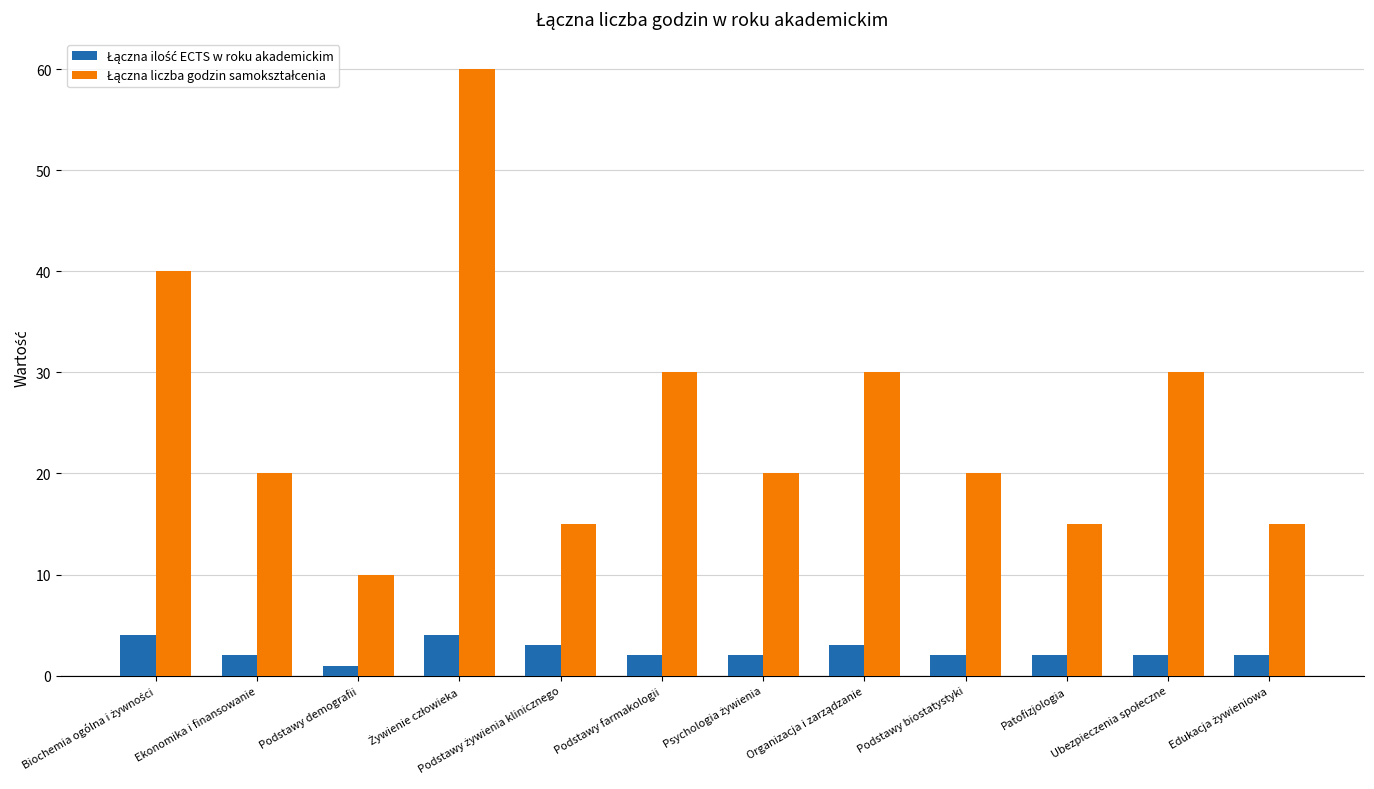

What is the greatest value displayed?

60